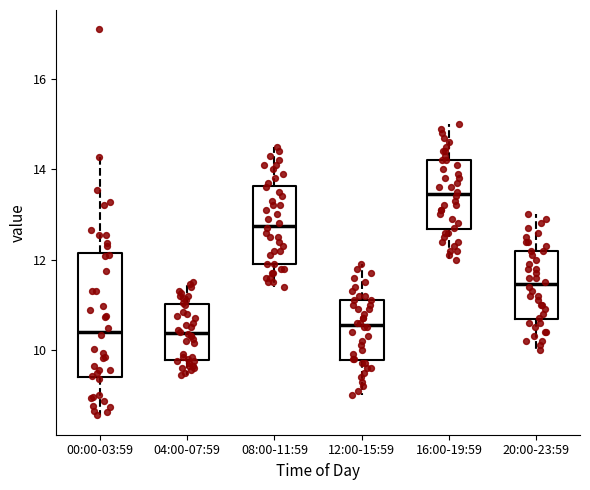

Which box has the highest median line?

16:00-19:59